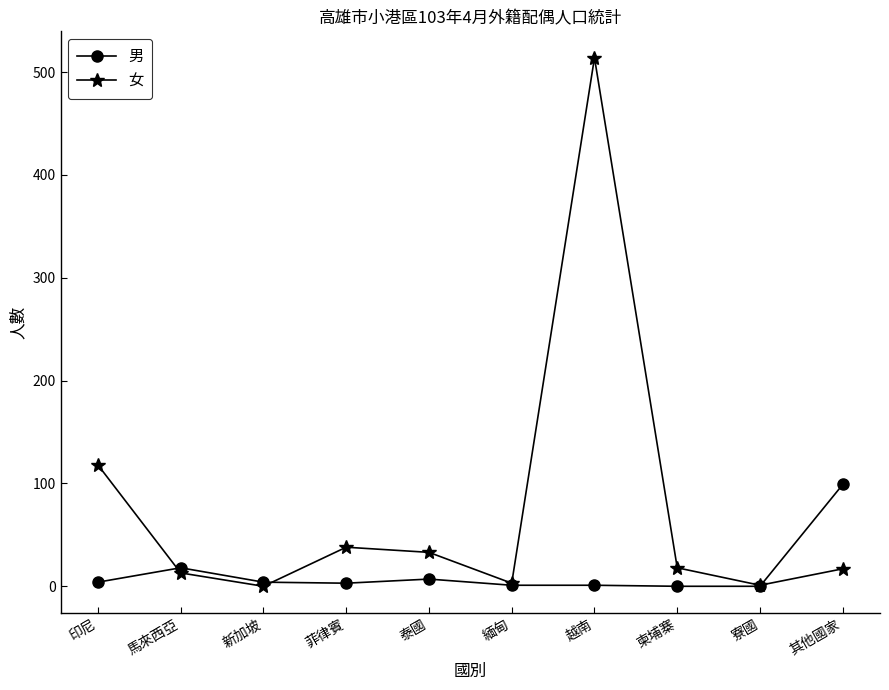

Is the value of 女 at 其他國家 greater than the value of 男 at 印尼?

Yes